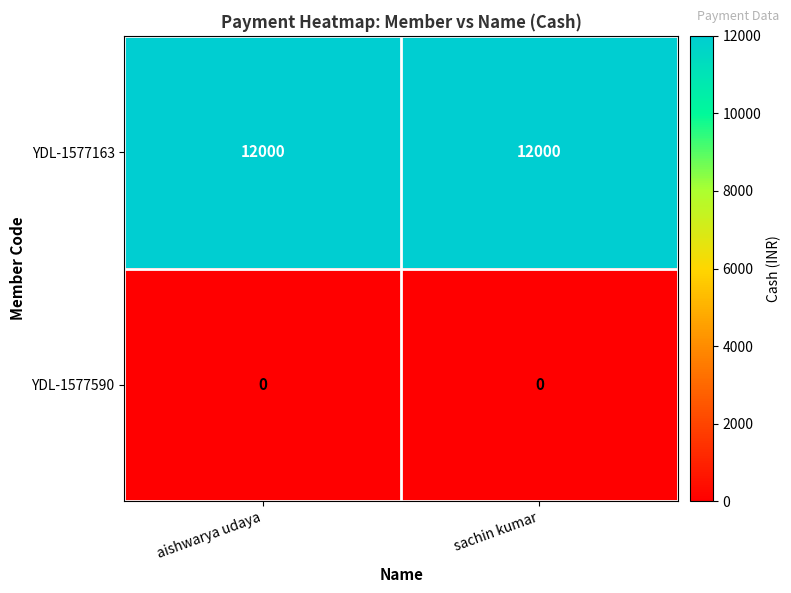

How many data points does each series have?

2